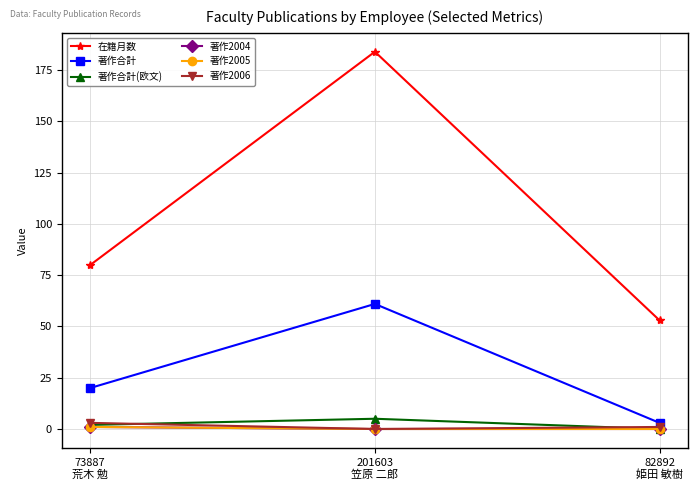

At 73887
荒木 勉, list the series in order from largest to smallest.

在籍月数, 著作合計, 著作2006, 著作合計(欧文), 著作2004, 著作2005